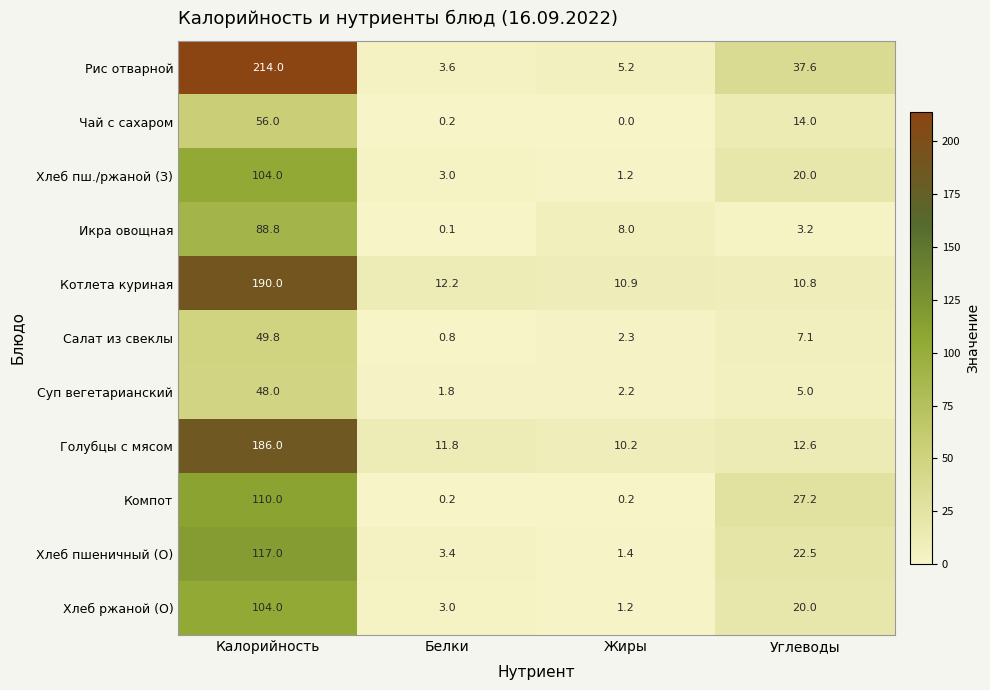

What is the difference between the Голубцы с мясом values at Углеводы and Жиры?

2.4